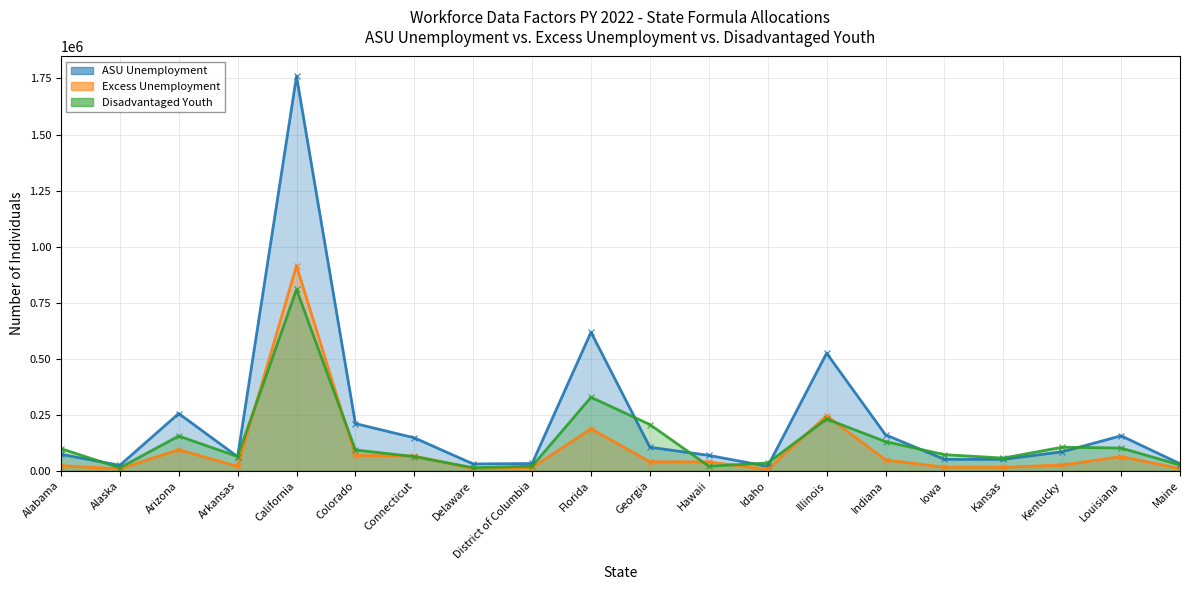

How many distinct data groups are displayed?

3